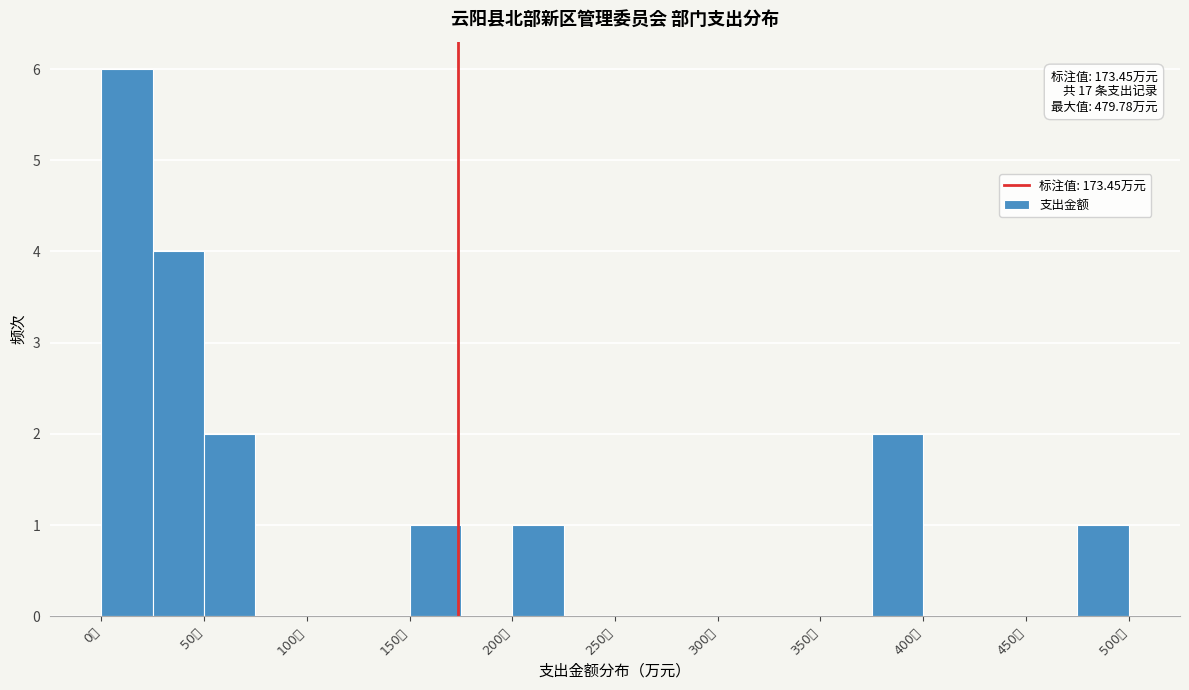

Which range on the x-axis has the tallest bar?

0 to 25